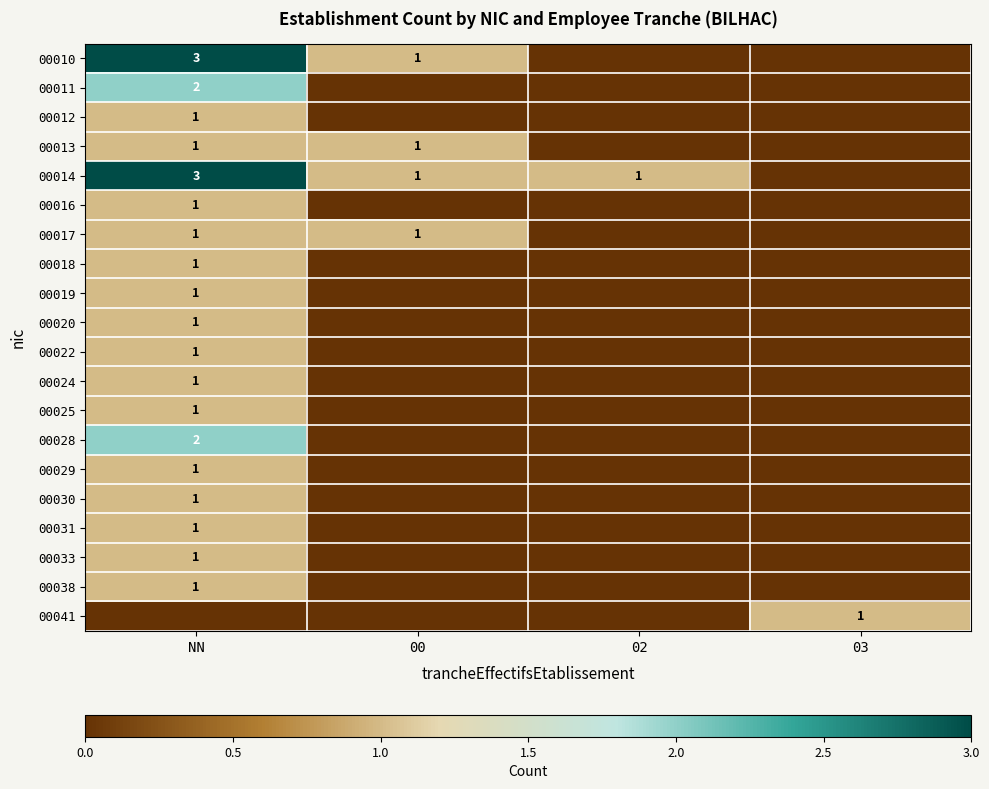

Is it true that 00013 equals 0 at NN?

False